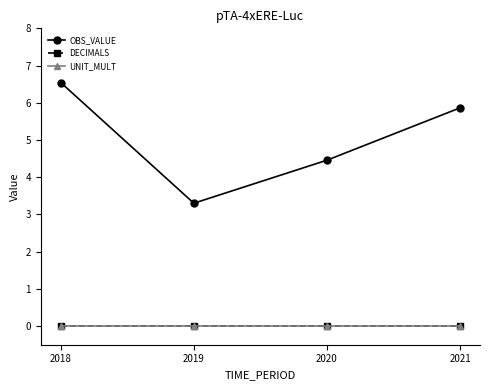

Is this an area chart (filled region under the line)?

No